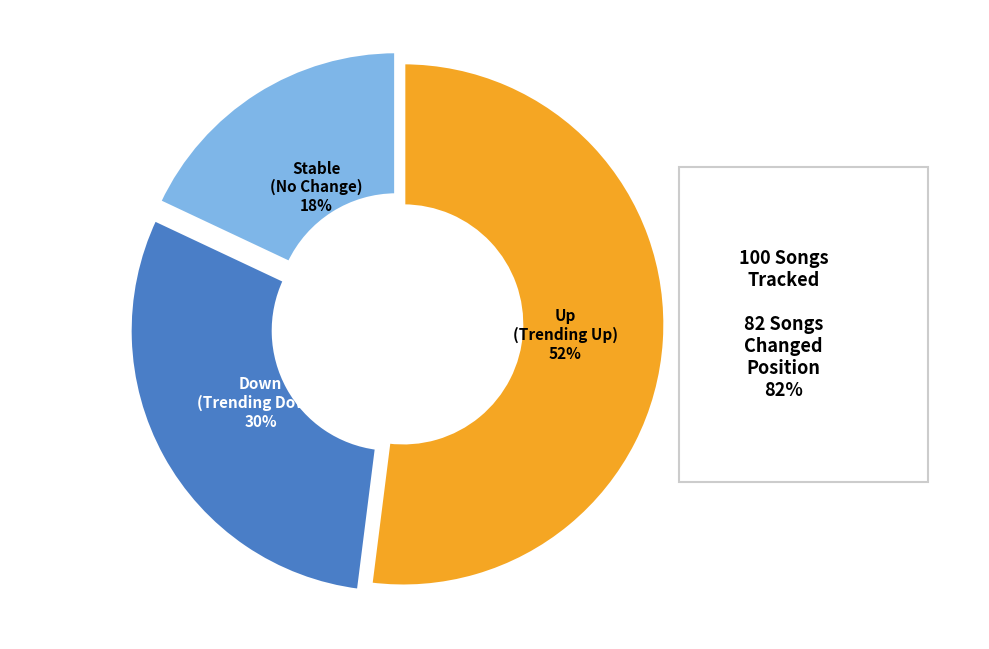

To the nearest percent, what is the average slice percentage?

33%